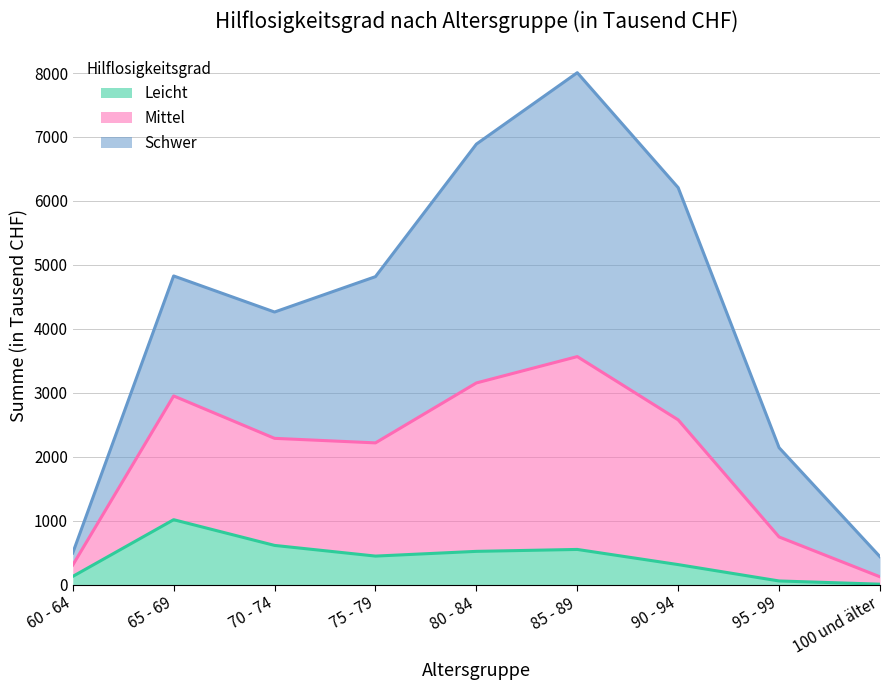

At which category is the sum across all series the highest?

85 - 89